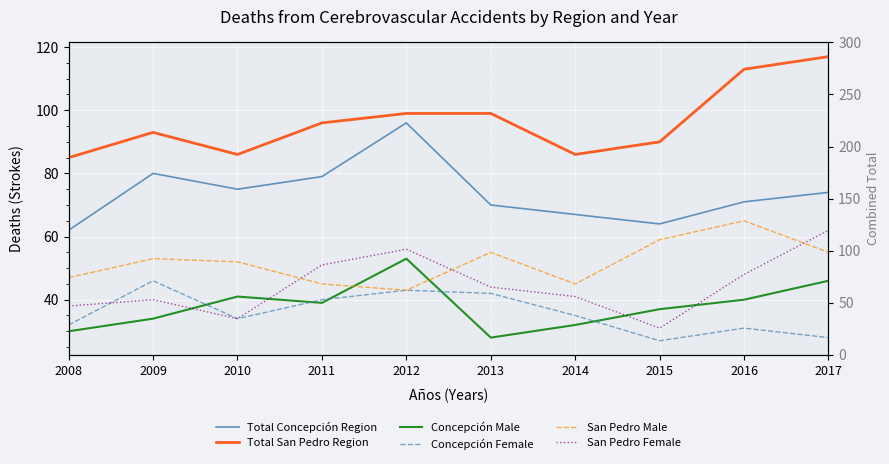

What is the value of the Total Concepción Region point at the 7th from the left?

67